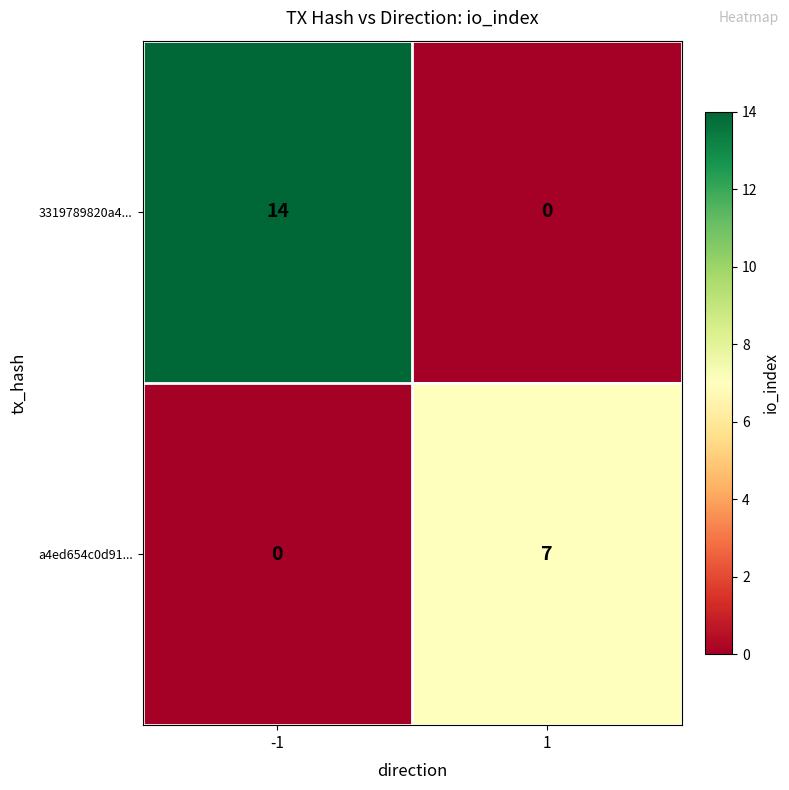

How many distinct data groups are displayed?

2